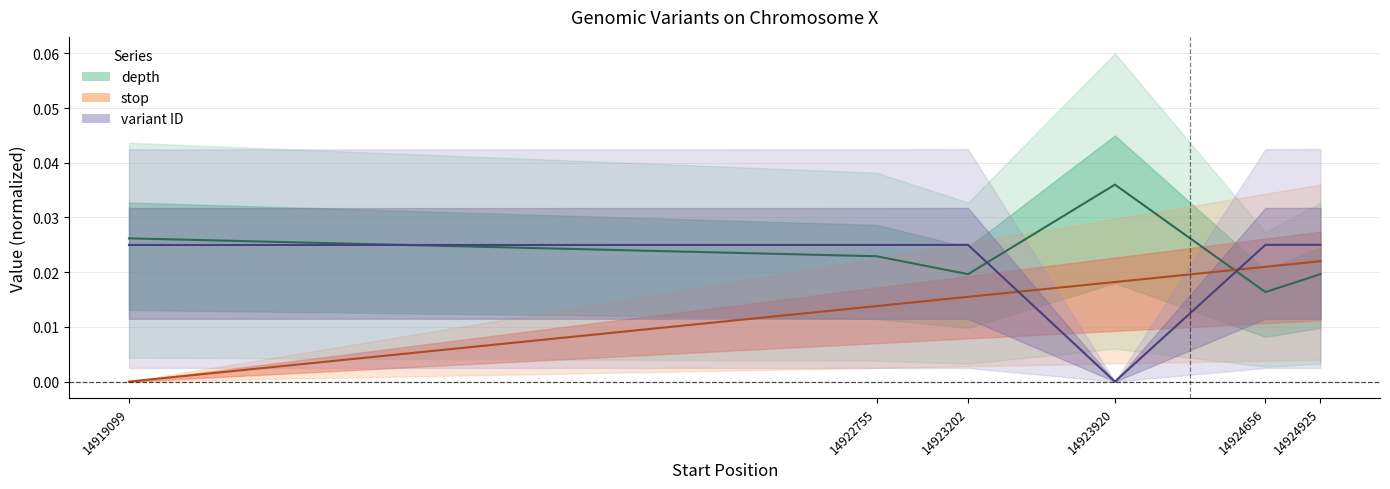

Between which two adjacent categories do depth and variant ID first intersect?

14919099 and 14922755